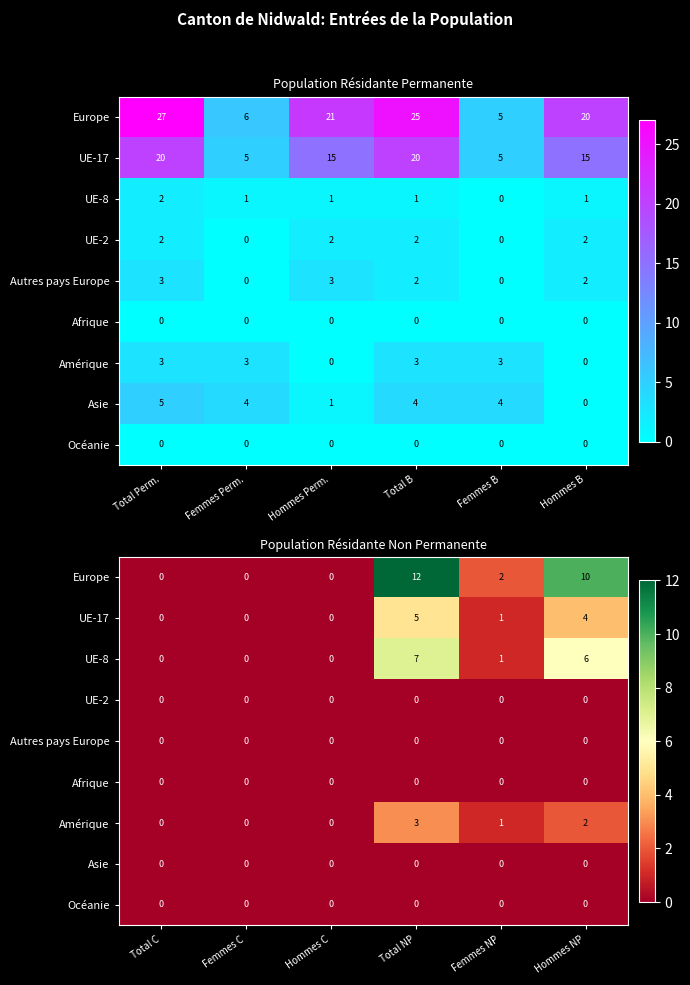

Between Total C and Total NP, which series saw the biggest shift?

Europe